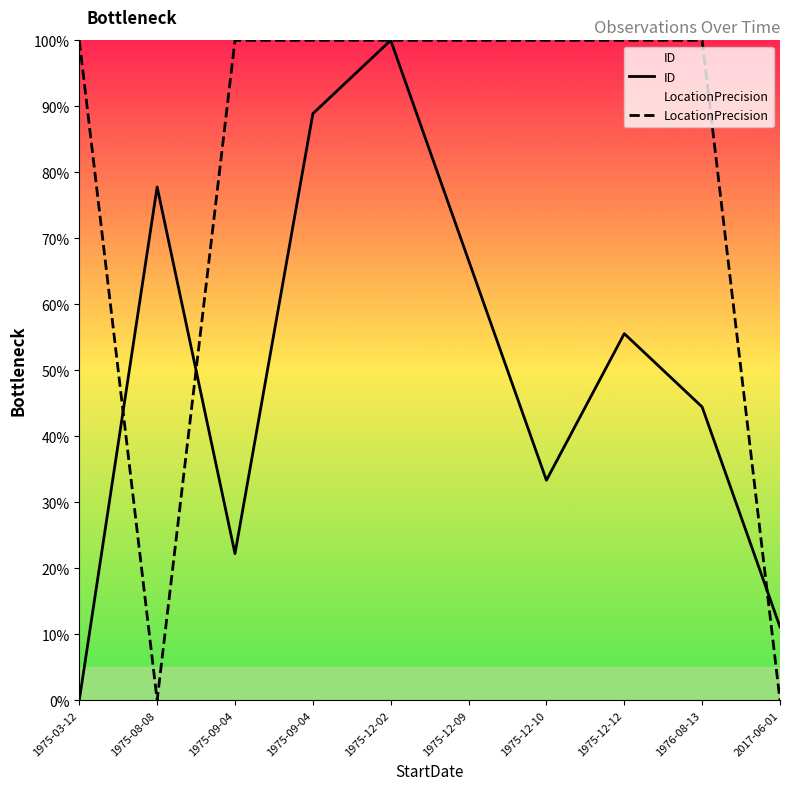

What is the value of the ID point at the 9th from the left?

44.4